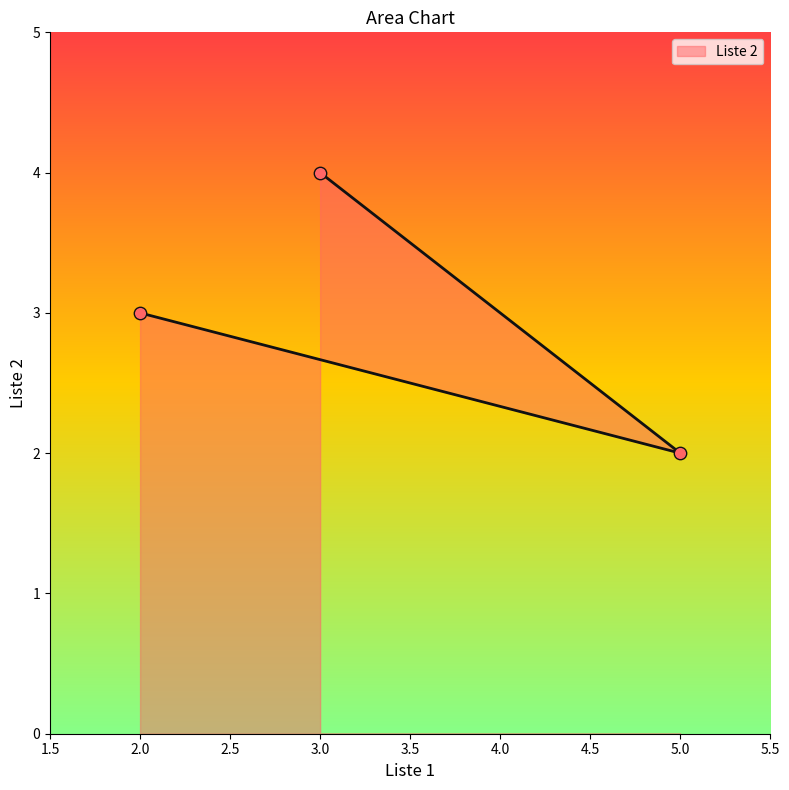

What is the change in value from 2 to 5?

-1